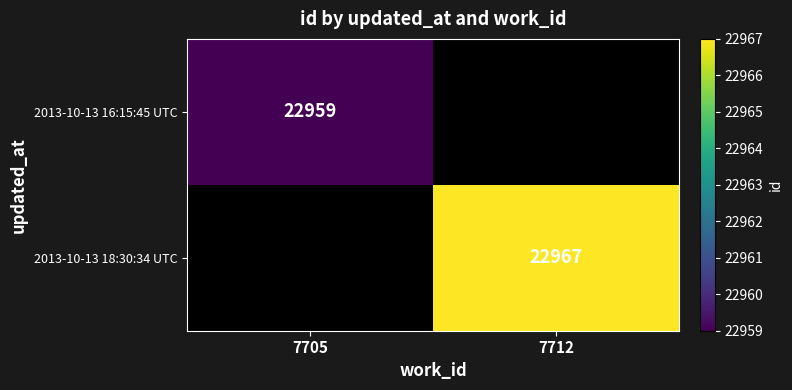

Is it true that 2013-10-13 18:30:34 UTC equals 35630 at 7712?

False